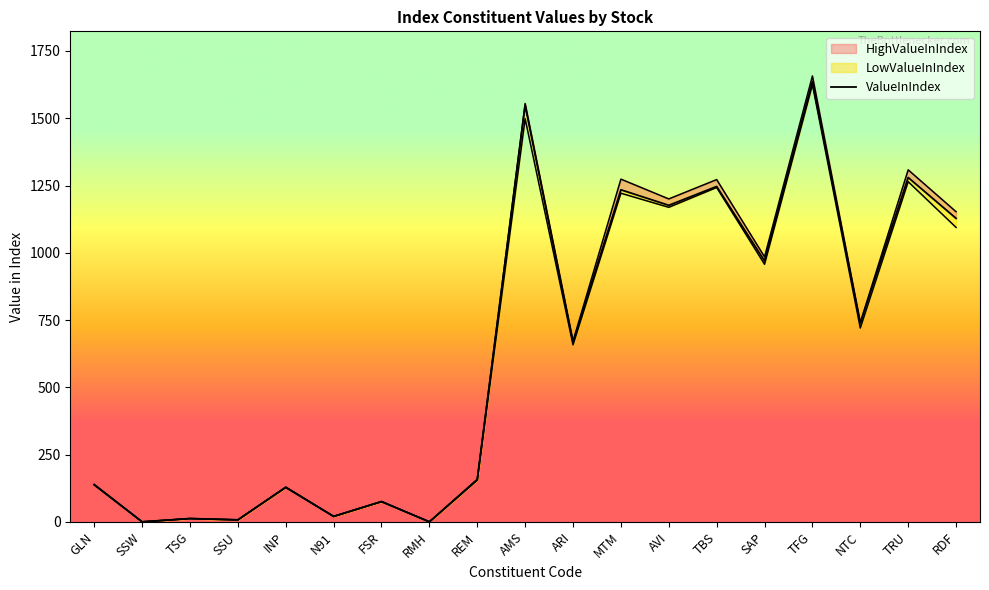

Reading right to left, what are all the values shown in this chart?

1128.1	1279.8	738.2	1636.1	969.7	1246.5	1176.4	1234.2	667.4	1547.9	156.5	0.3	75.4	20.5	128.1	7.7	12.5	0.3	138.1